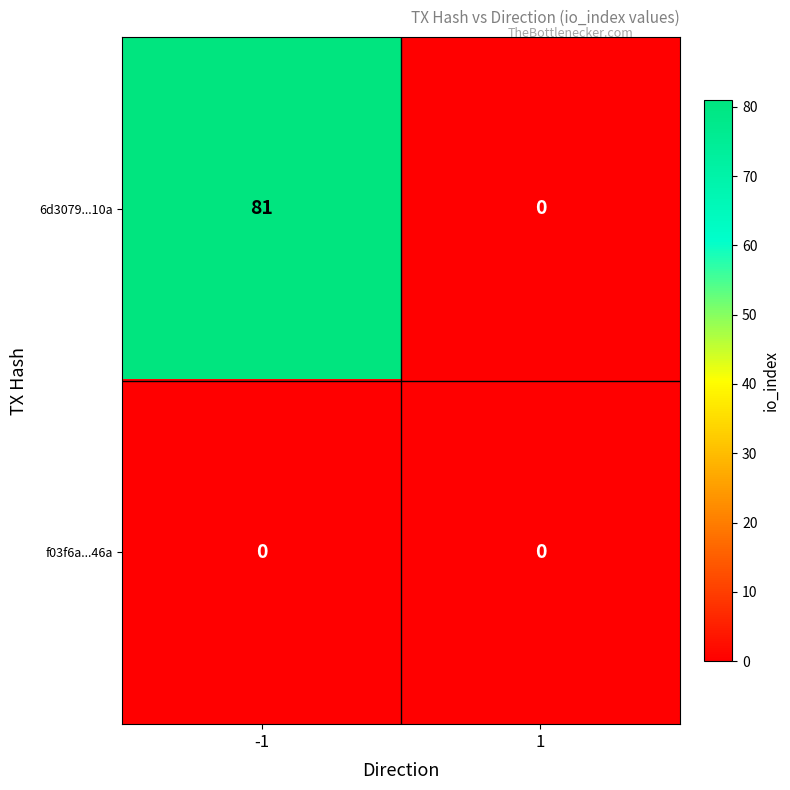

Which label corresponds to the largest value in the chart?

-1